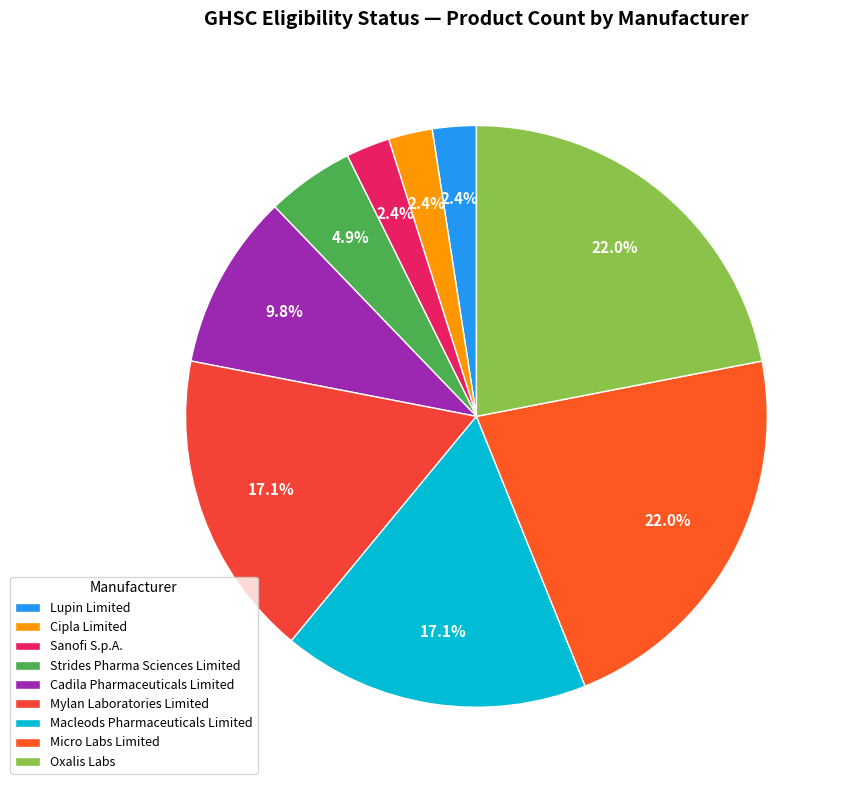

Rank the categories by value from lowest to highest.

Lupin Limited, Cipla Limited, Sanofi S.p.A., Strides Pharma Sciences Limited, Cadila Pharmaceuticals Limited, Mylan Laboratories Limited, Macleods Pharmaceuticals Limited, Micro Labs Limited, Oxalis Labs